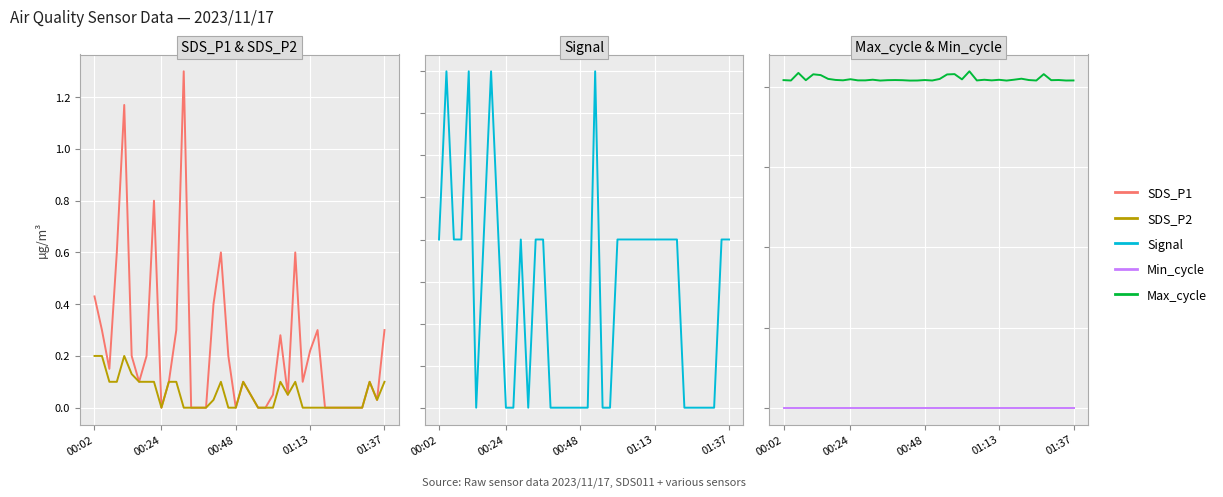

True or false: SDS_P2 and SDS_P1 cross at least once.

False